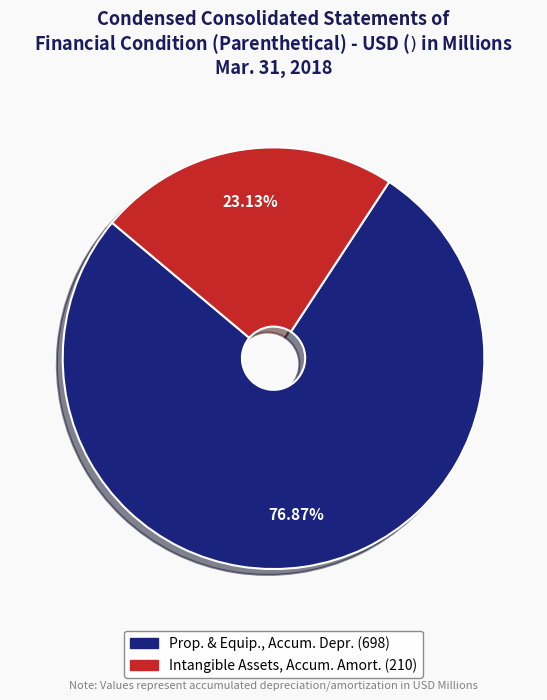

Does any single category account for the majority?

Yes